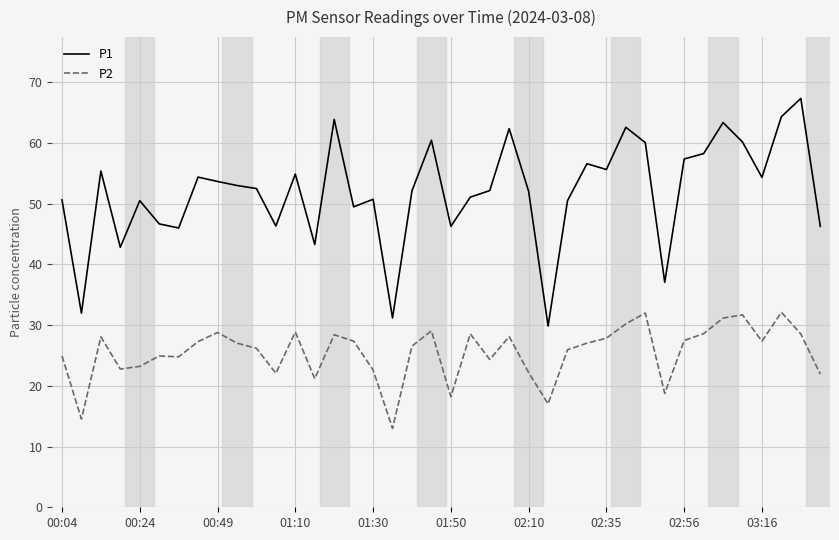

What is the maximum value for P1?

67.3